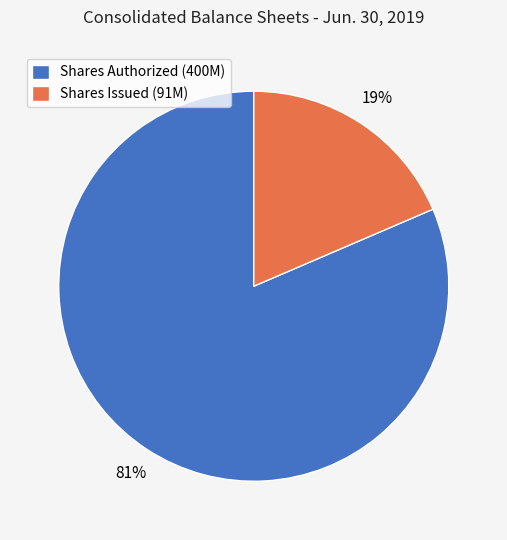

What is the majority slice?

Shares Authorized (400M)